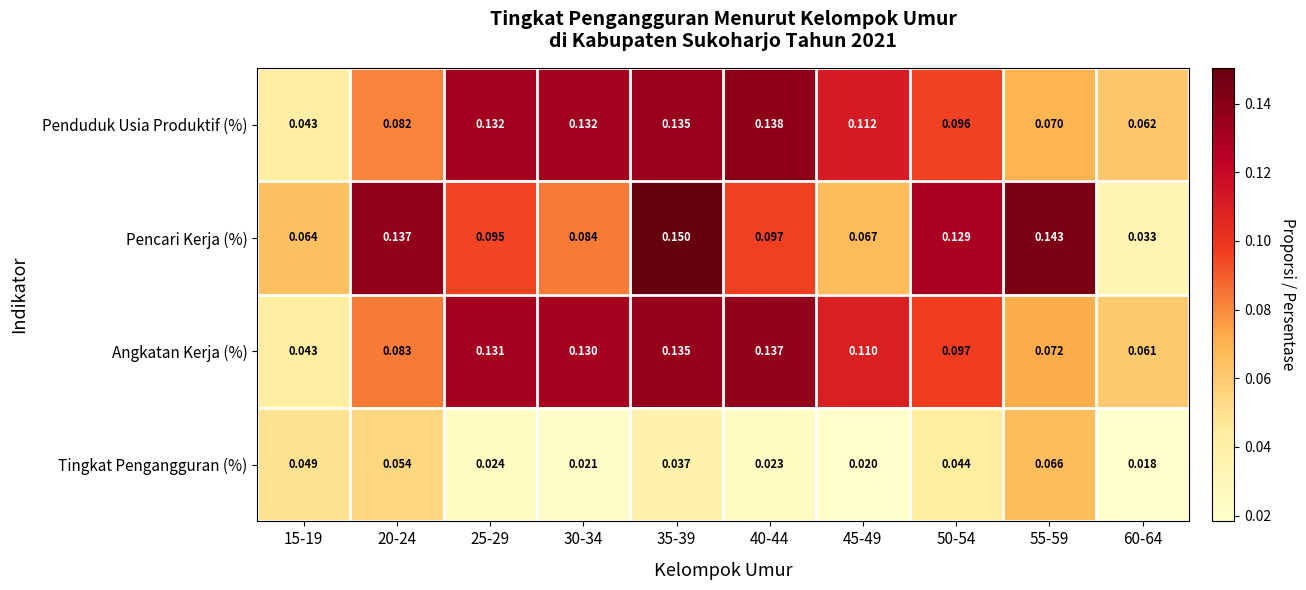

Between 25-29 and 50-54, which series saw the biggest shift?

Penduduk Usia Produktif (%)